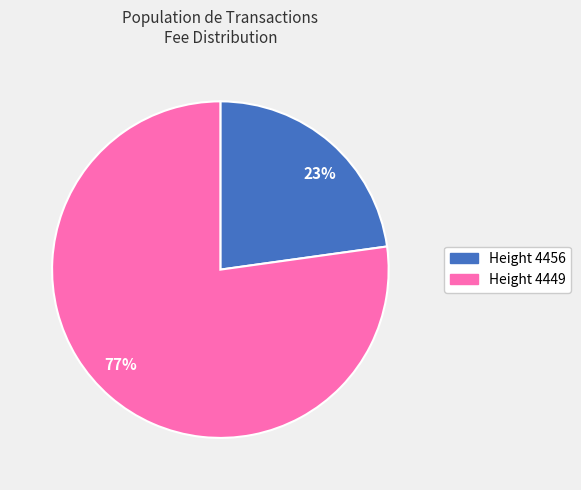

The 23% slice represents 23% of the pie. True or false?

True